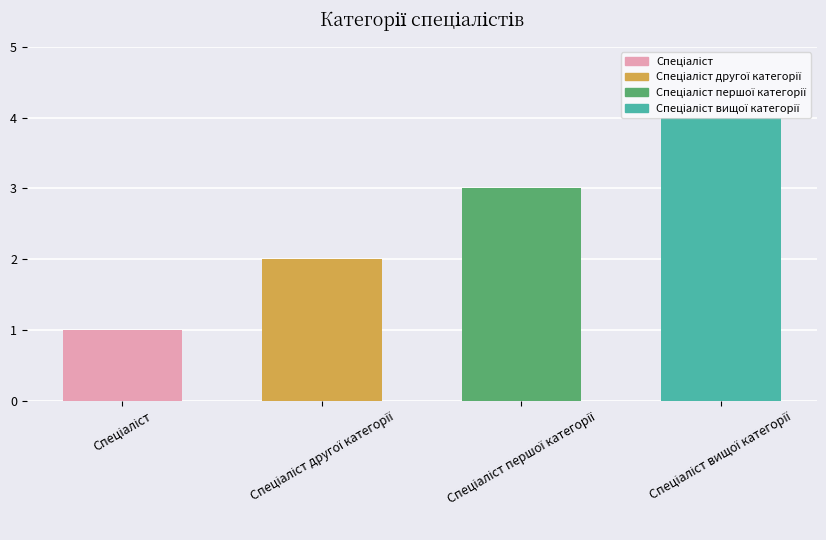

What is the difference between the maximum and minimum values?

3